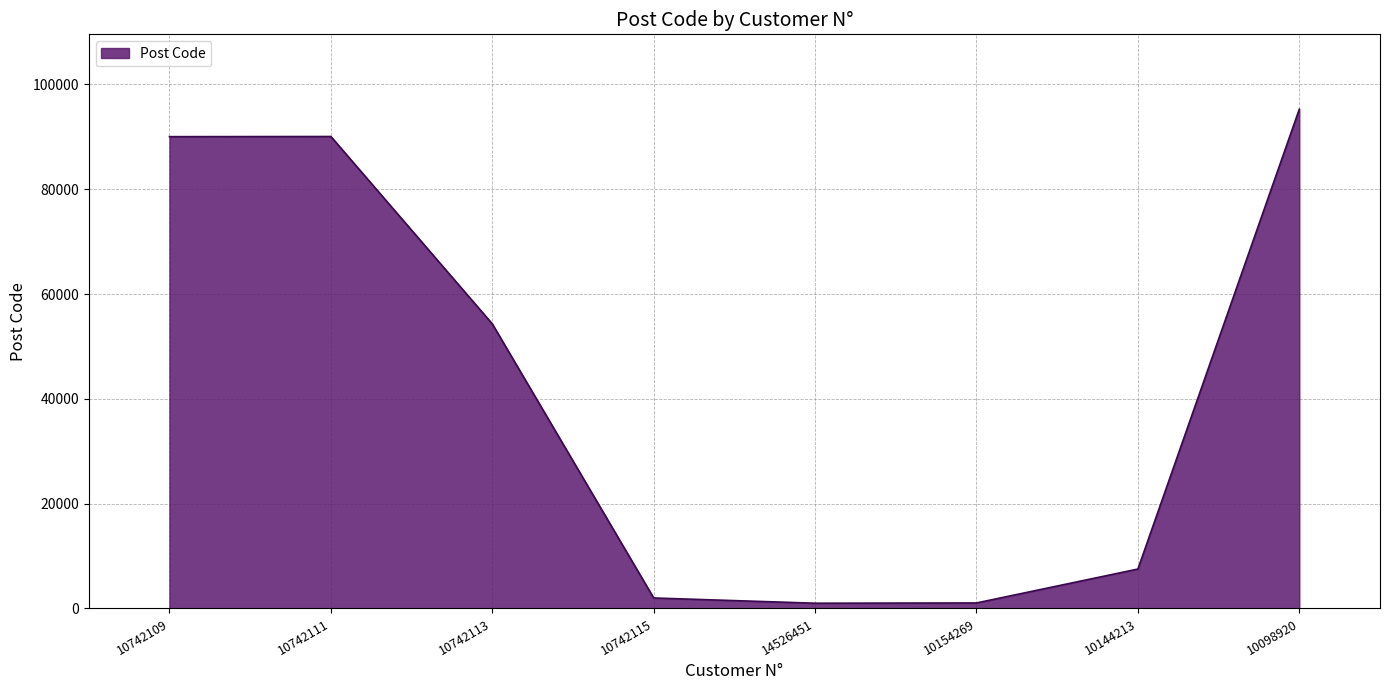

True or false: there are more than 2 points higher than both neighbors.

False